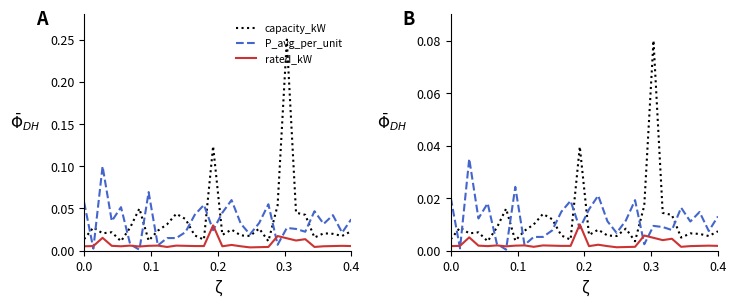

What are all the series names shown in the legend?

capacity_kW, P_avg_per_unit, rated_kW